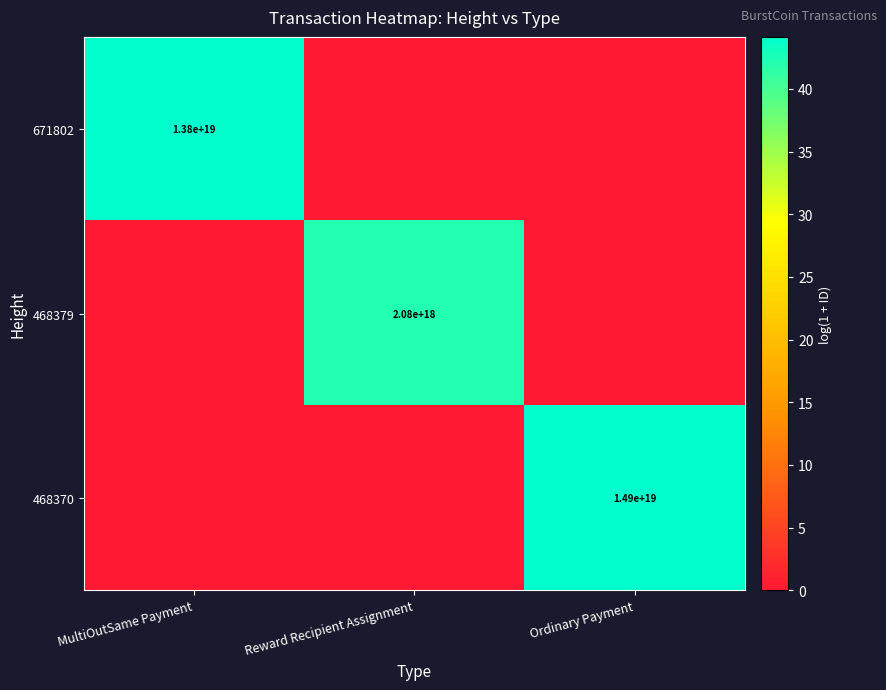

Is it true that 671802 equals 13800000000000000000 at MultiOutSame Payment?

True